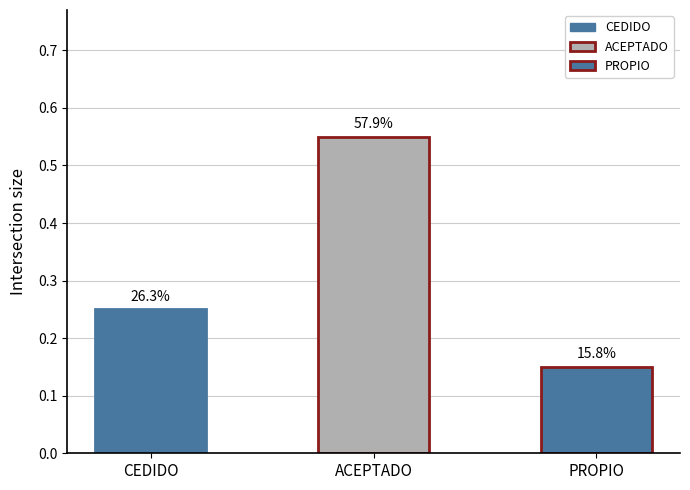

What is the label of the 2nd bar from the right?

ACEPTADO